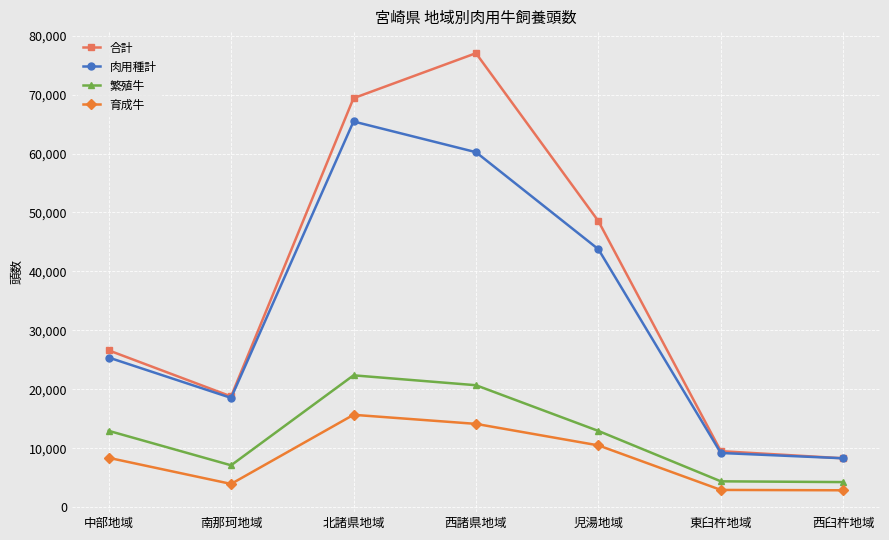

What is the label of the 3rd point from the left?

北諸県地域